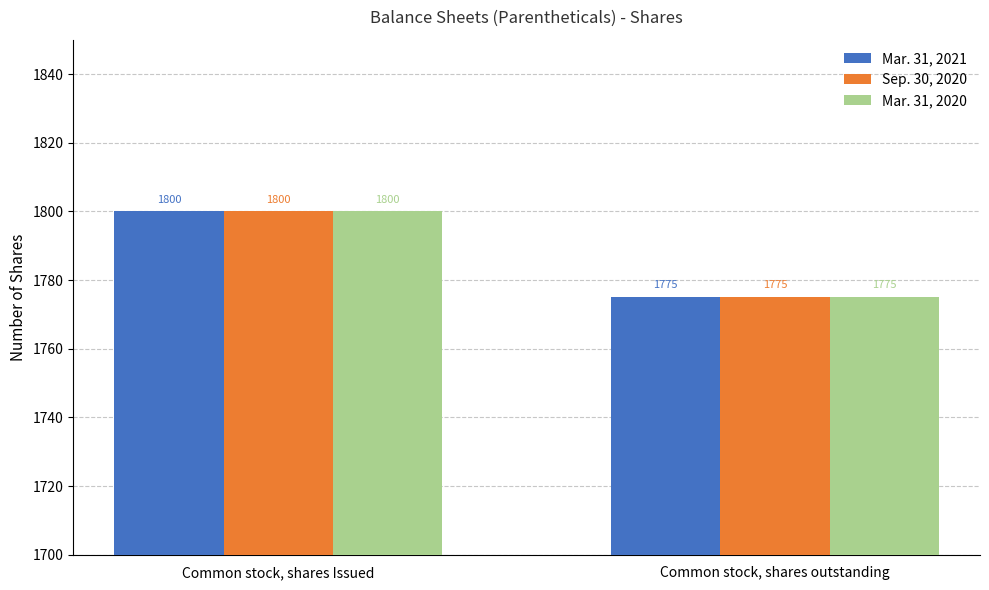

What position from the left is Common stock, shares Issued?

1